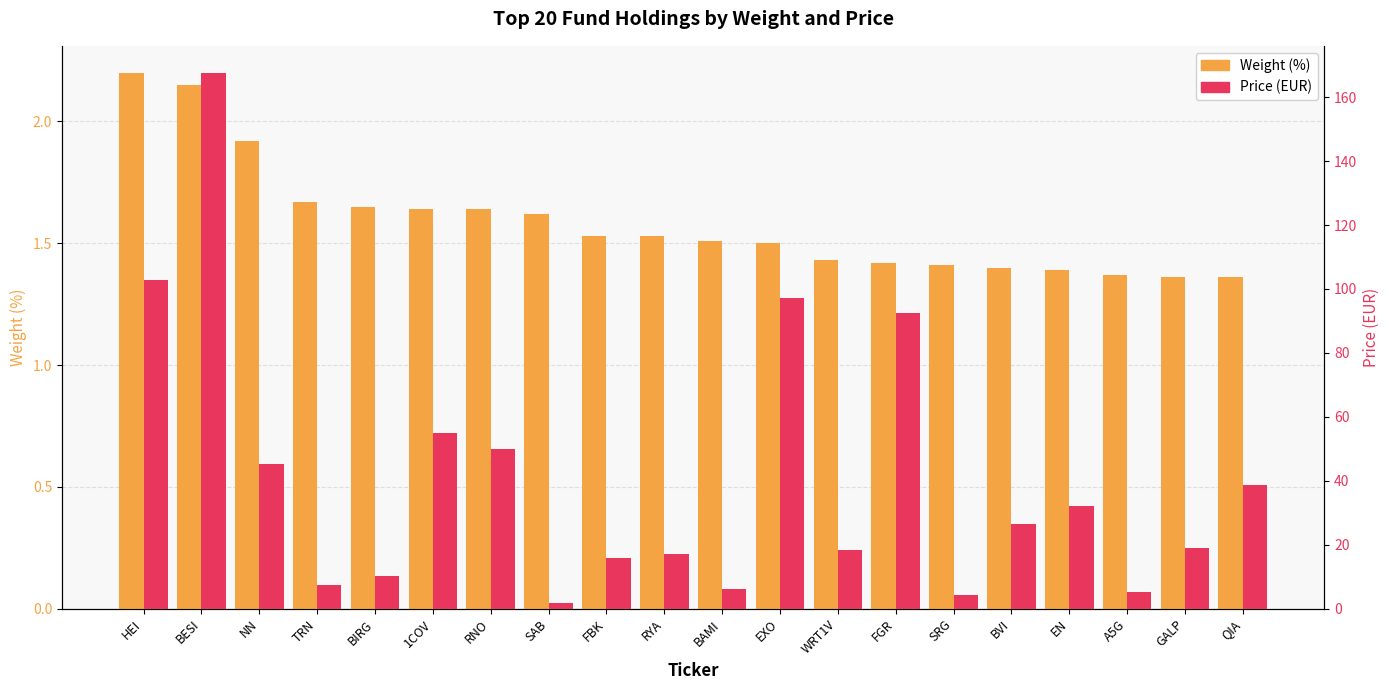

How many series are shown in this chart?

2